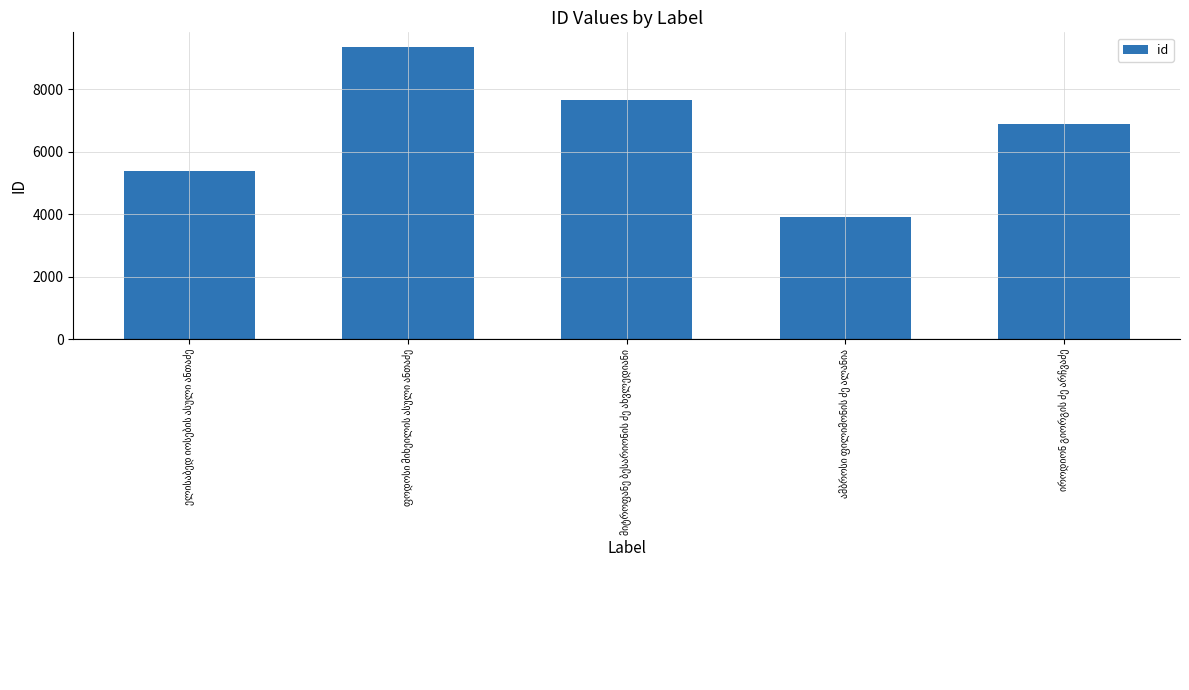

Reading left to right, extract all data points from this chart.

5388	9360	7675	3896	6894